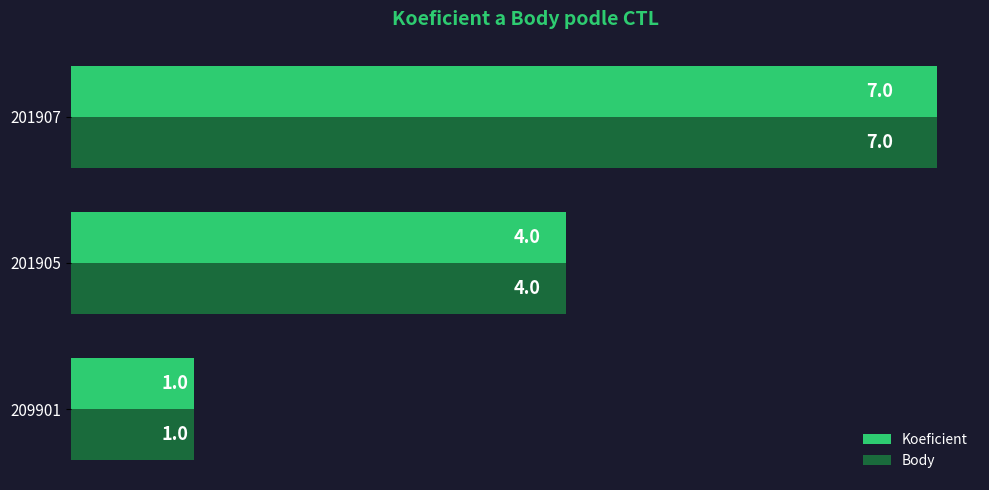

What is the sum of all Koeficient values?

12